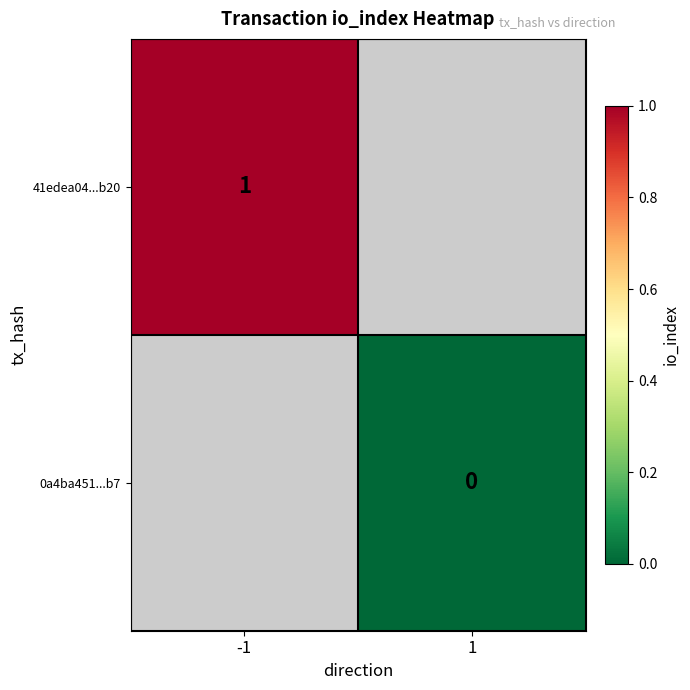

Rank the categories by 41edea04...b20 value from lowest to highest.

-1, 1